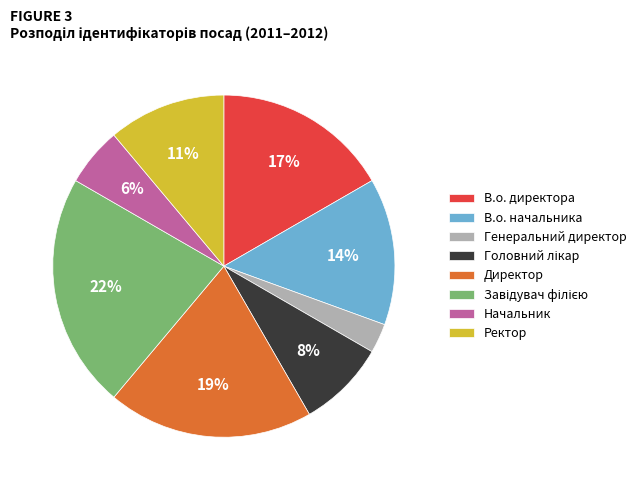

Does any single category account for the majority?

No